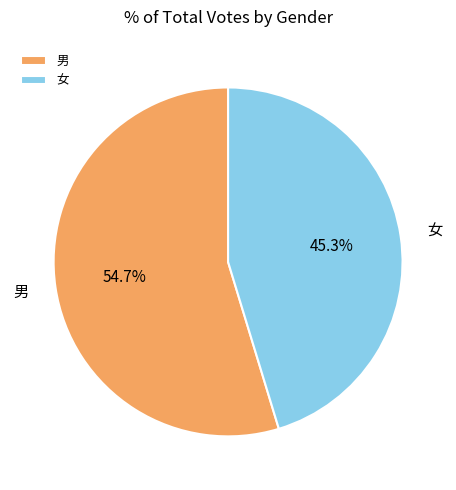

What is the ratio of the value at 女 to the value at 男?

0.8